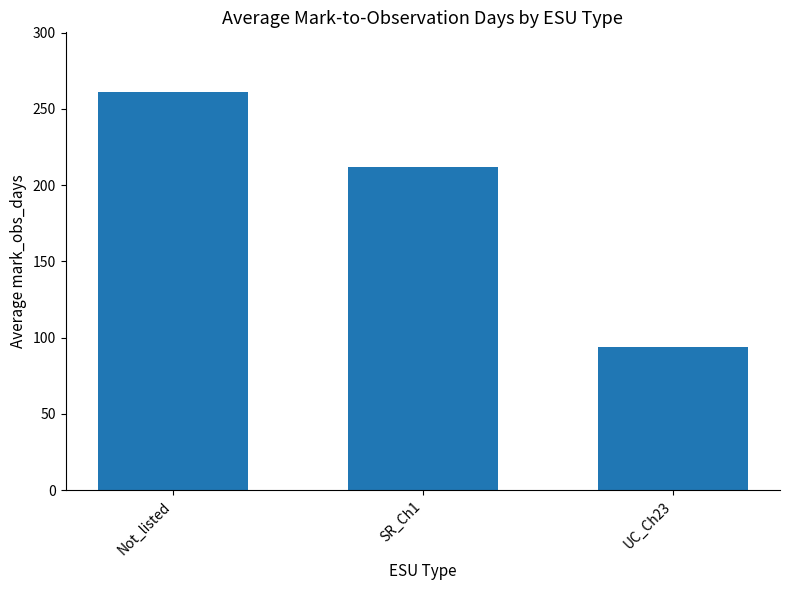

Reading right to left, extract all data points from this chart.

94	212	261